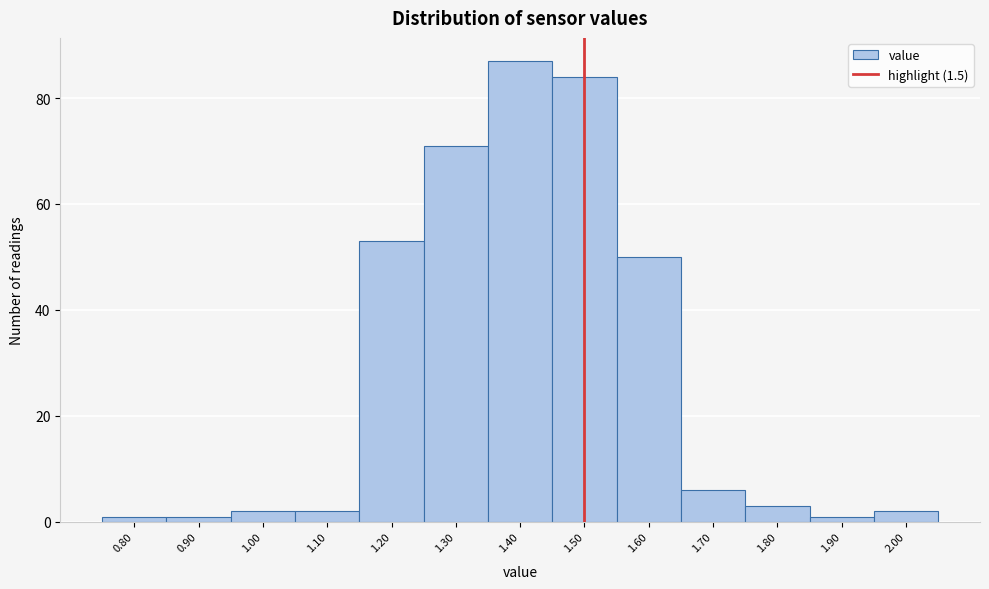

Over which range of the x-axis is the bar tallest?

1.35 to 1.45